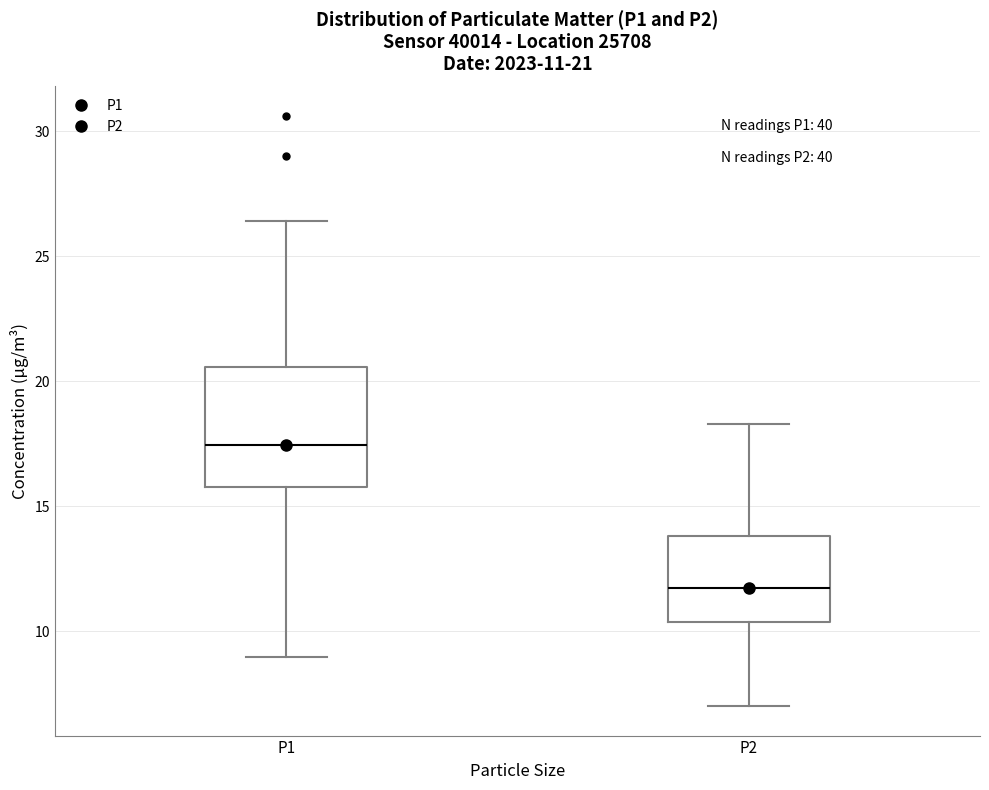

Comparing the boxes themselves (not the whiskers), which one is the tallest?

P1